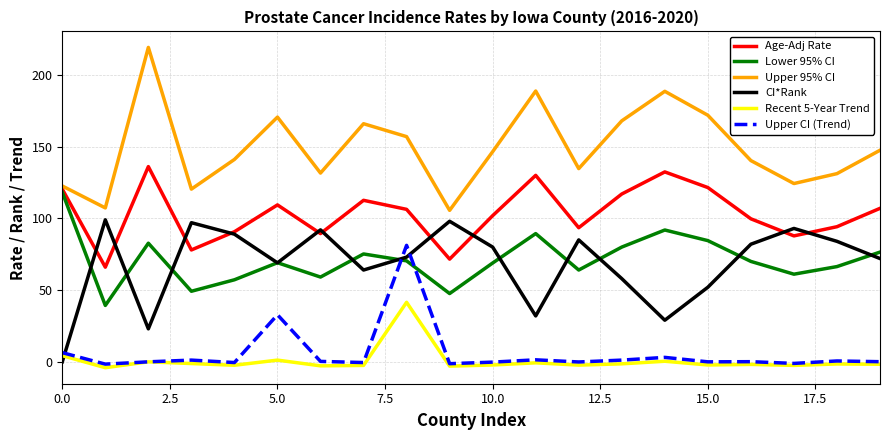

What is the lowest value of the Age-Adj Rate series?

66.0